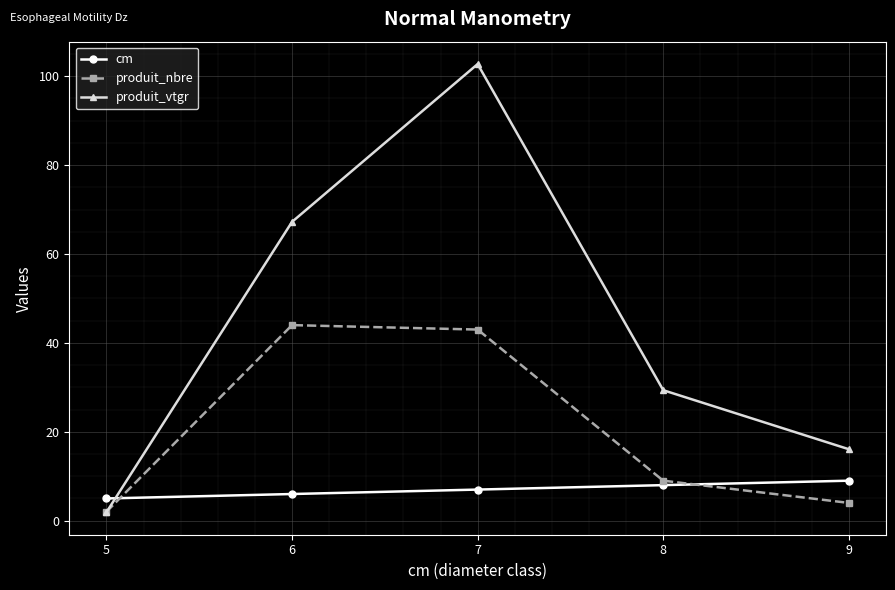

At which label does produit_nbre reach its minimum?

5